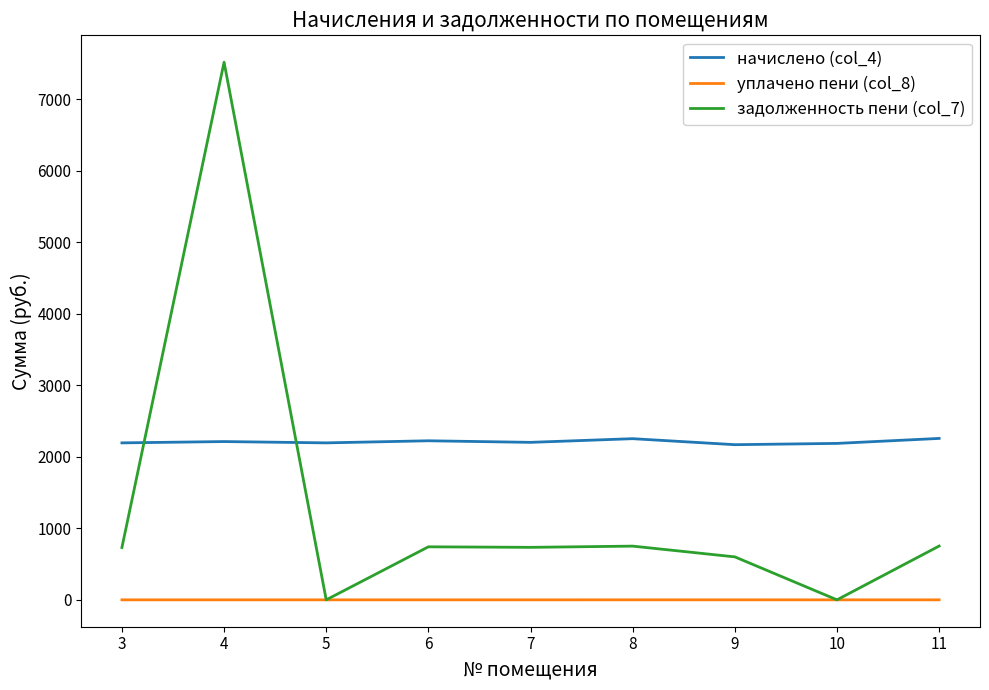

Rank the series by their average value, from highest to lowest.

начислено (col_4), задолженность пени (col_7), уплачено пени (col_8)